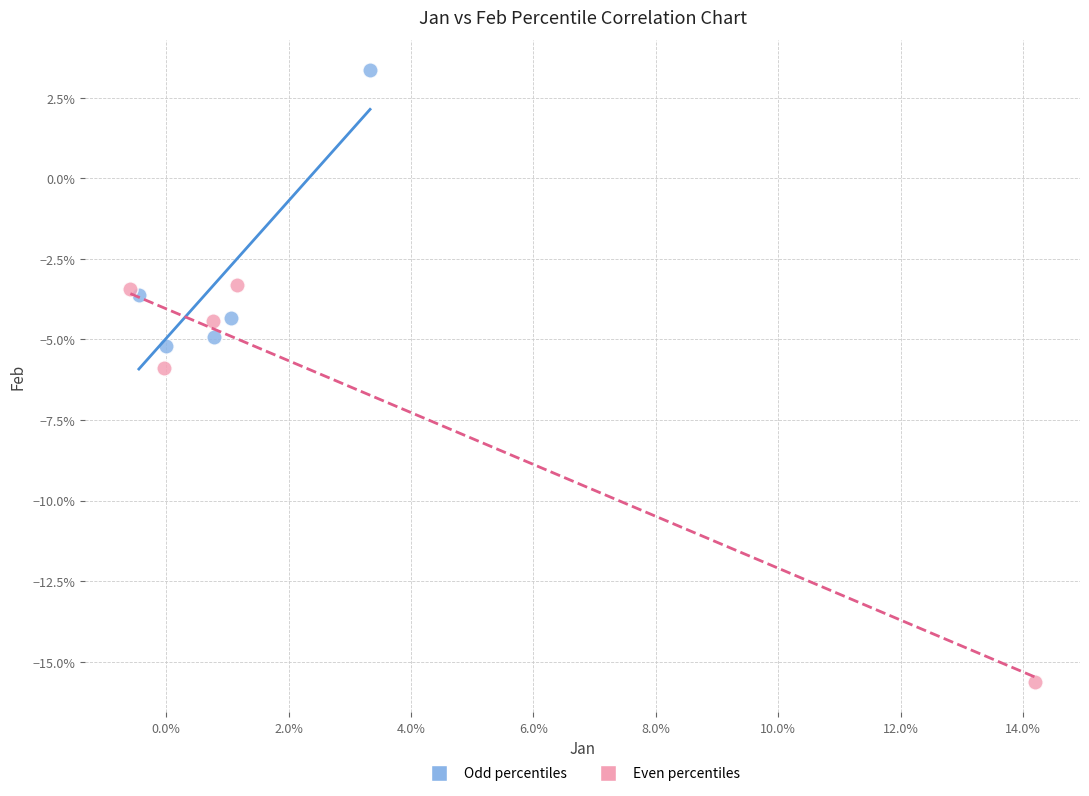

What are all the series names shown in the legend?

Odd percentiles, Even percentiles